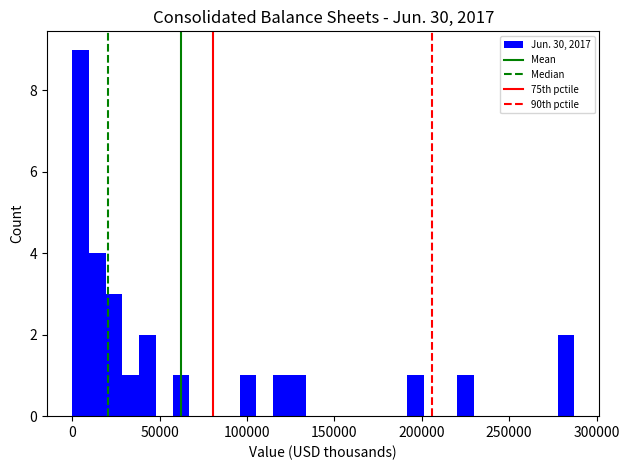

Around what value on the x-axis is the tallest bar? Give the approximate position of its centre, as read against the axis.

5000